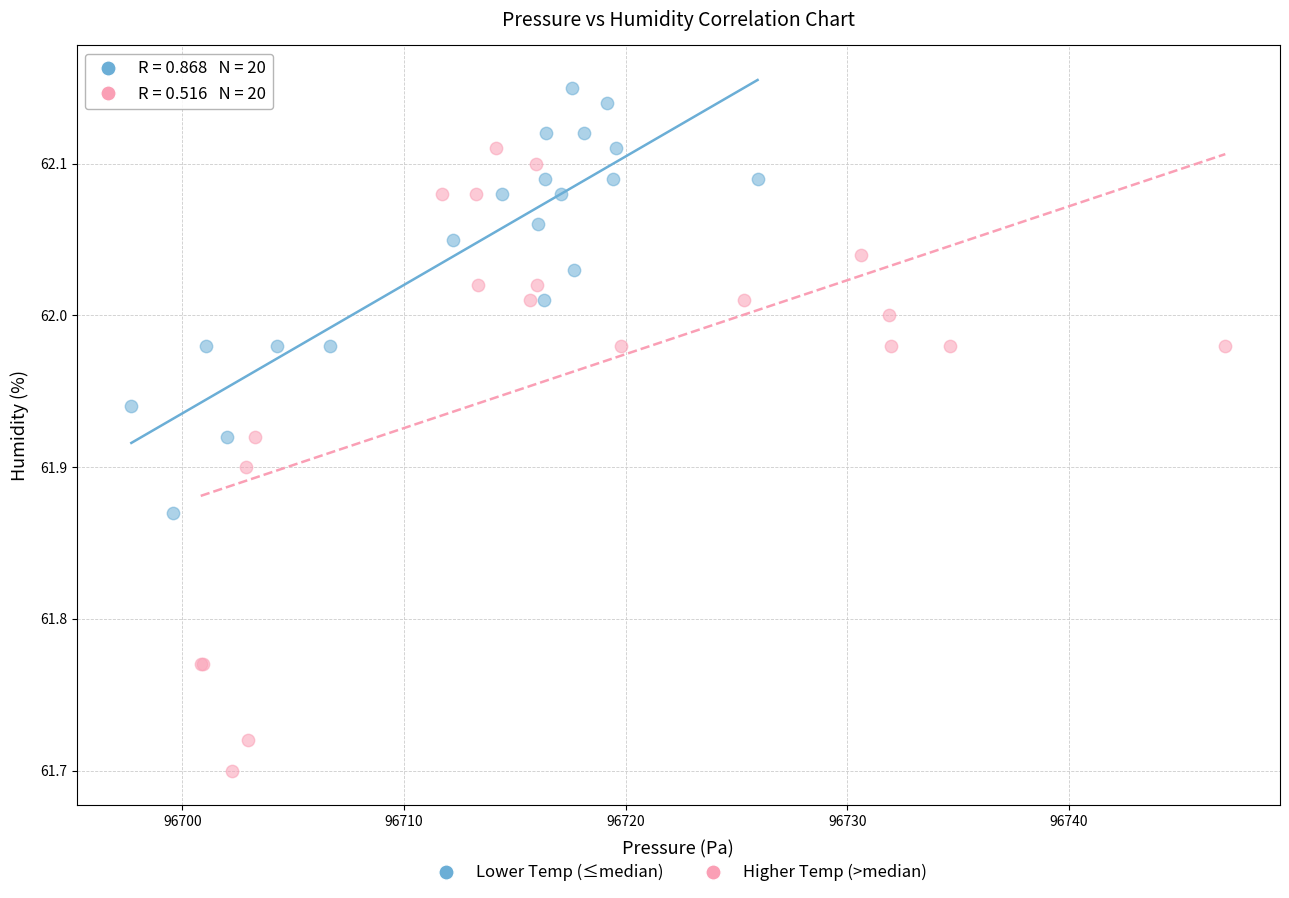

Which series has the largest Y range (max minus min)?

Higher Temp (>median)